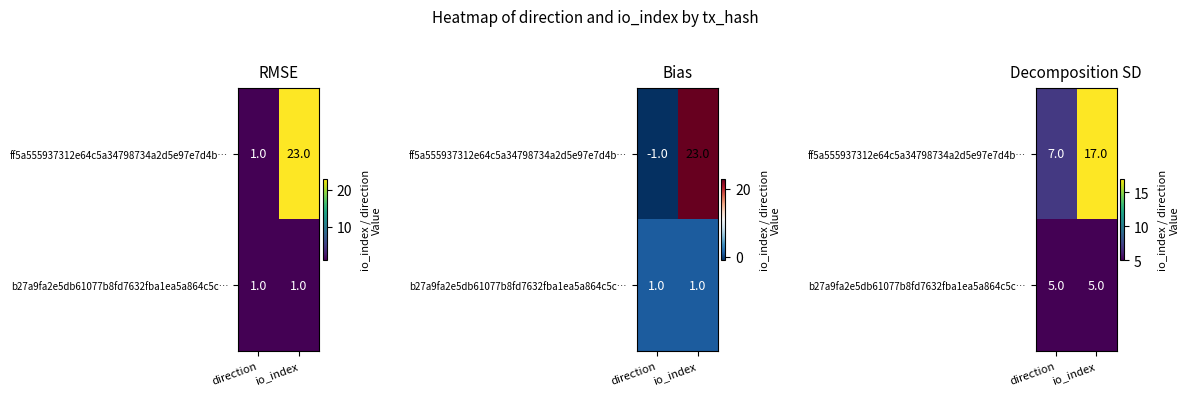

Is it true that b27a9fa2e5db61077b8fd7632fba1ea5a864c5c… equals 3 at io_index?

False